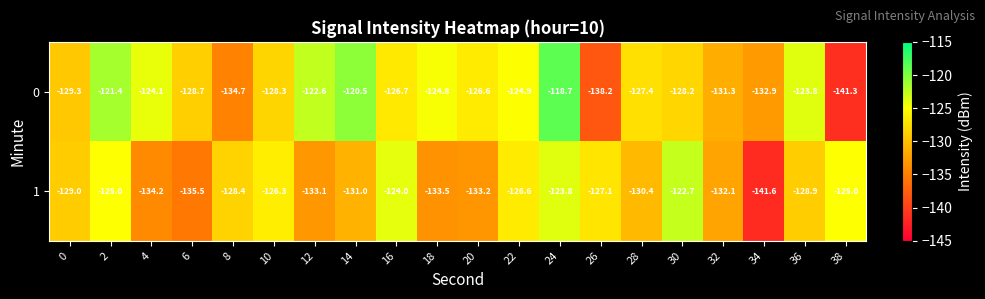

What is the average value of the 1 series?

-129.6